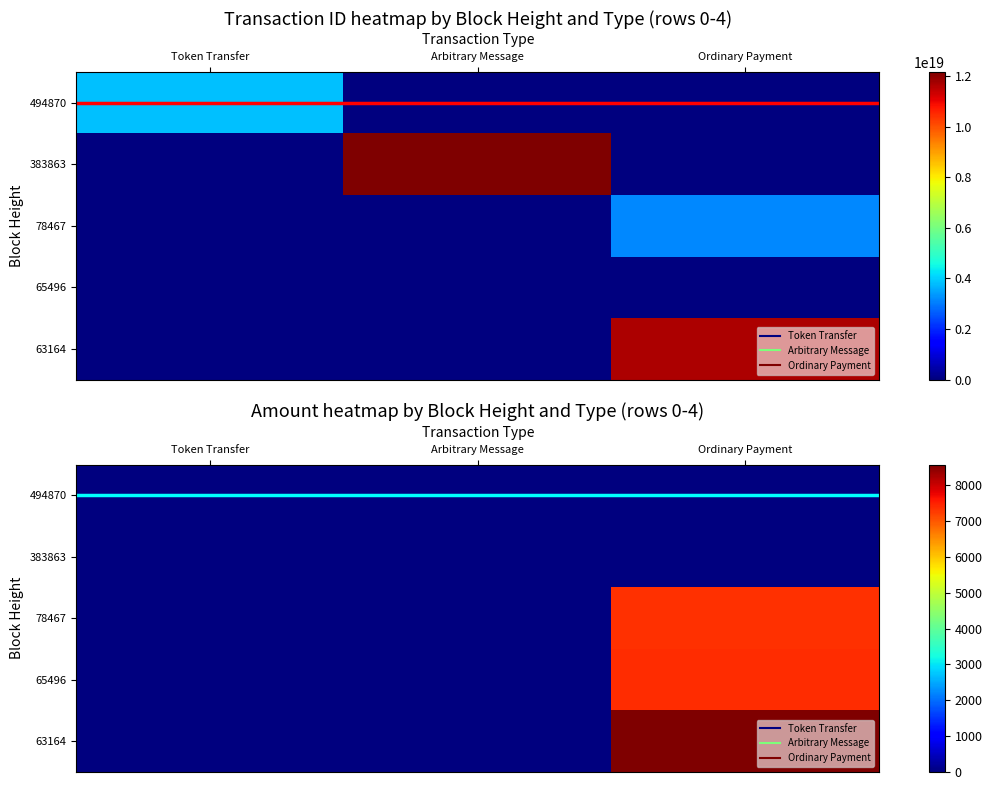

What is the sum of the 65496 values at Ordinary Payment and Arbitrary Message?

7372